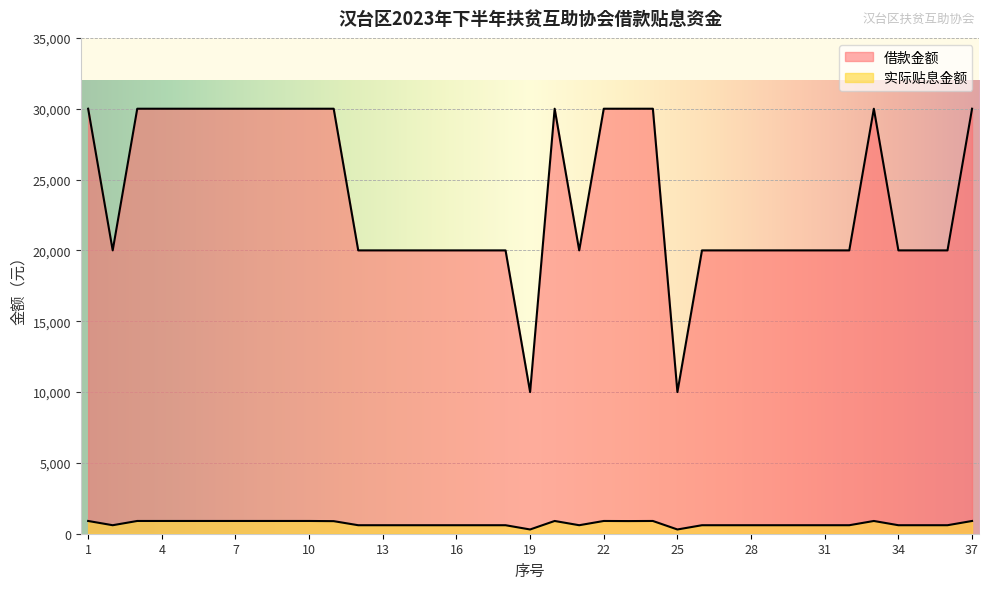

Which has a higher value, 26 or 19?

26